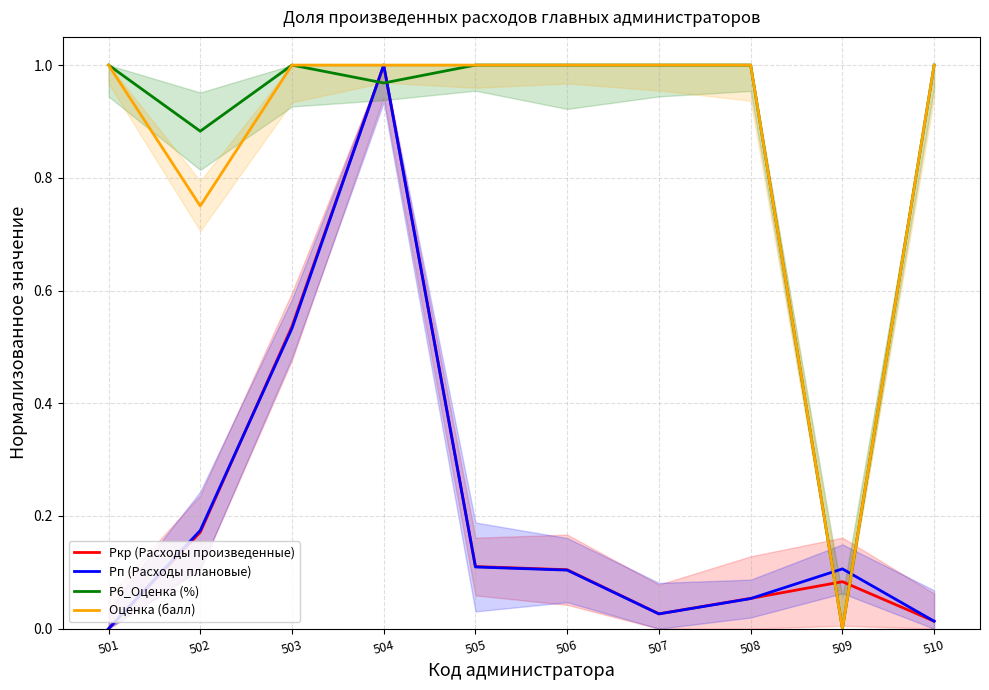

How many Оценка (балл) values are between 1 and 2?

8